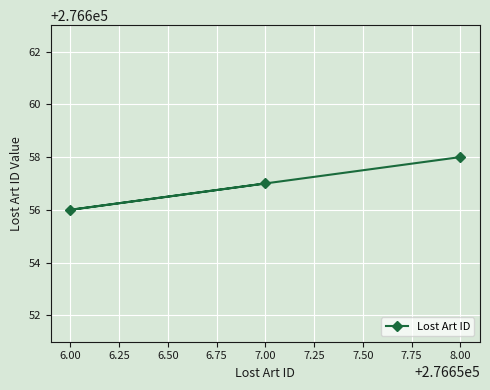

What is the sum of all values?

829971